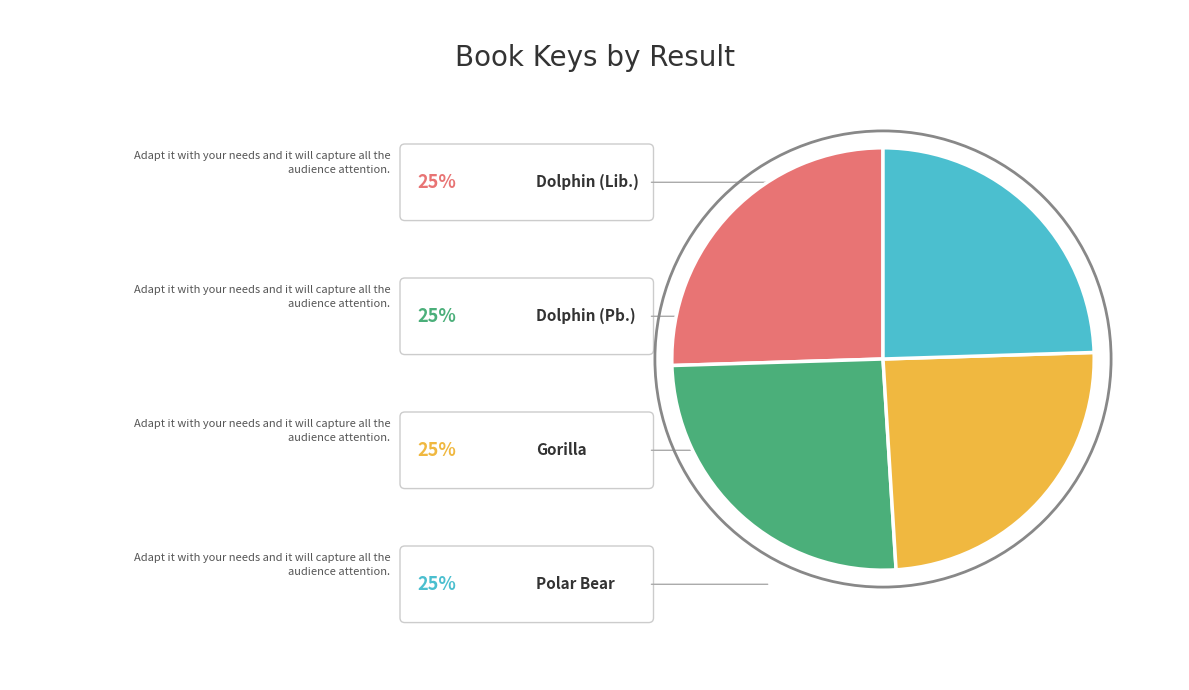

Count the number of slices in the pie.

4